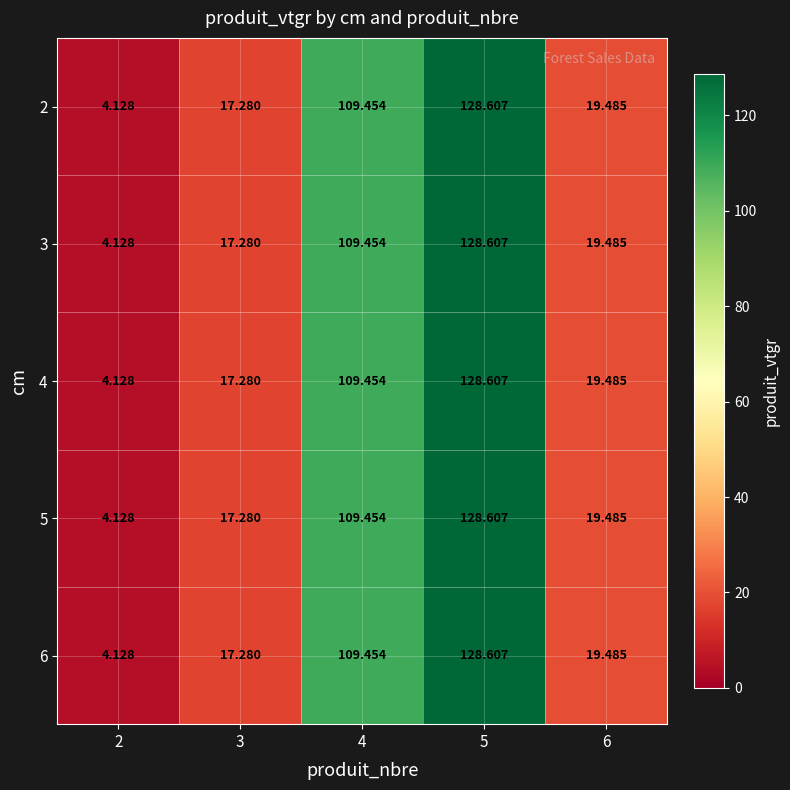

Is the value of 4 at 5 greater than the value of 2 at 3?

Yes